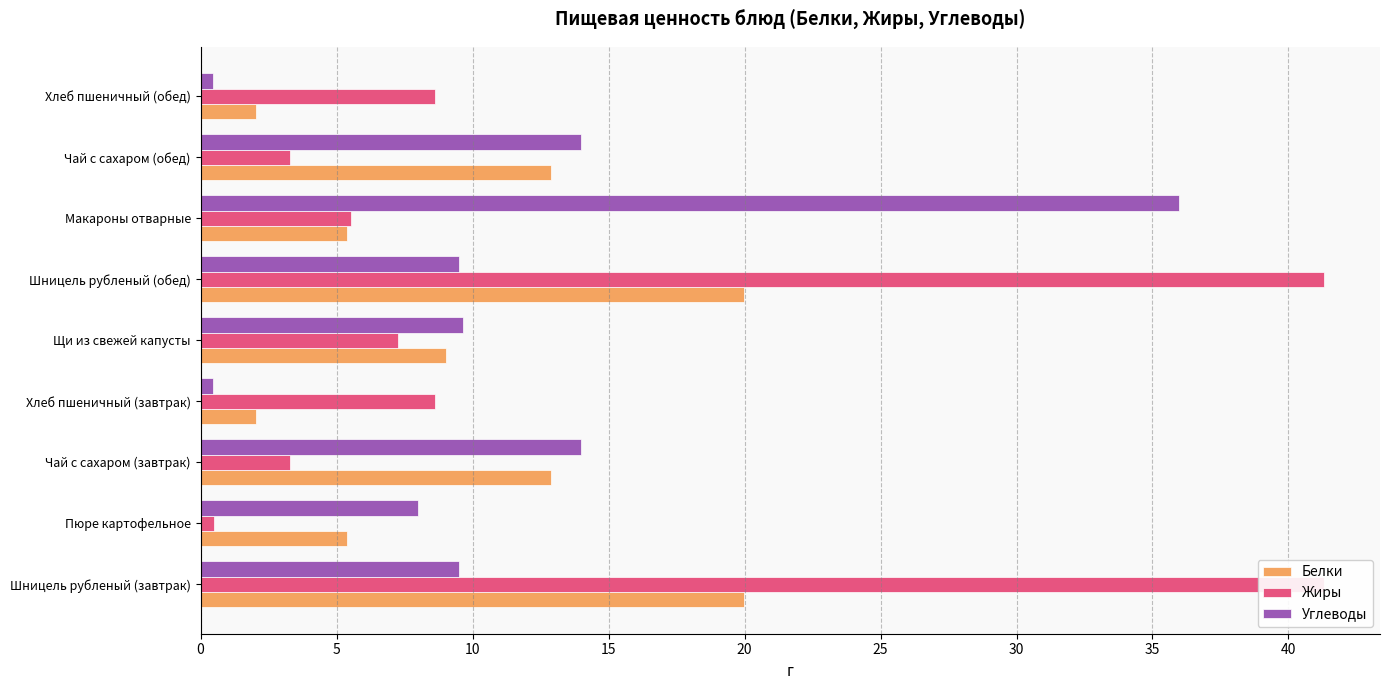

Does the chart contain any negative values?

No